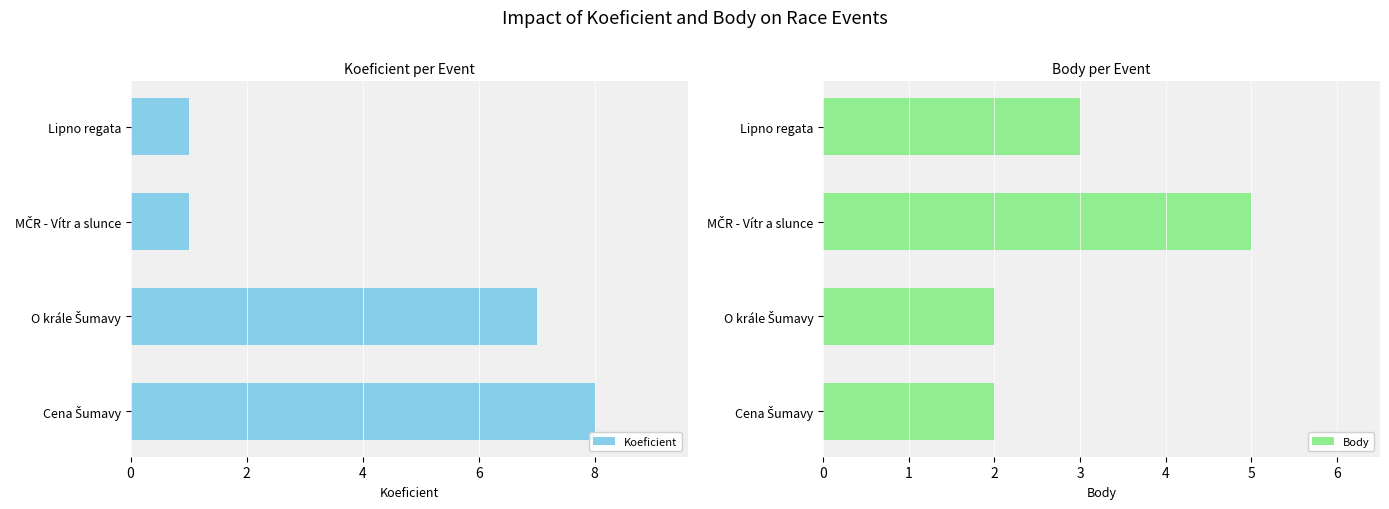

What is the difference between the maximum and minimum values in the Koeficient series?

7